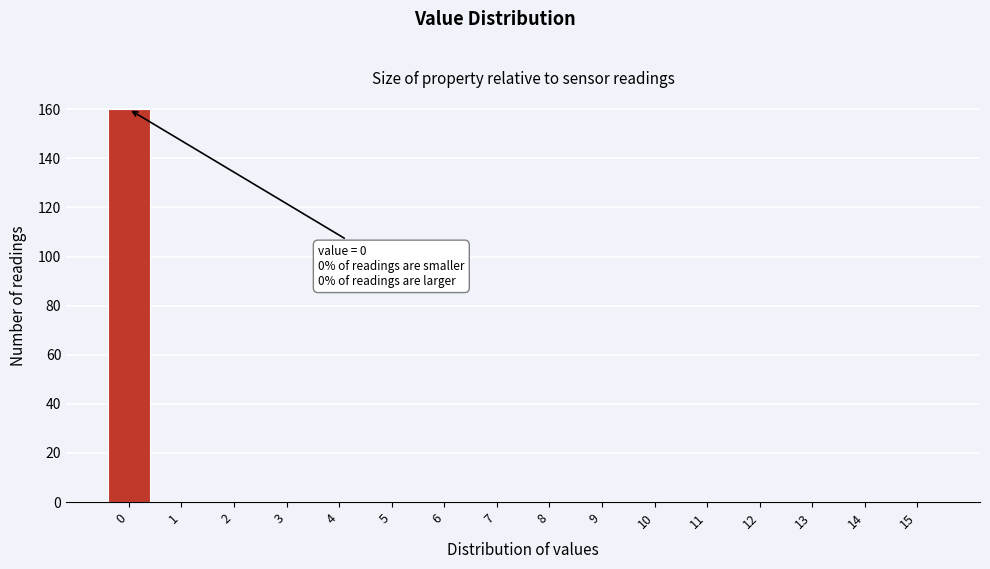

Reading left to right, extract all data points from this chart.

0=160	1=0	2=0	3=0	4=0	5=0	6=0	7=0	8=0	9=0	10=0	11=0	12=0	13=0	14=0	15=0